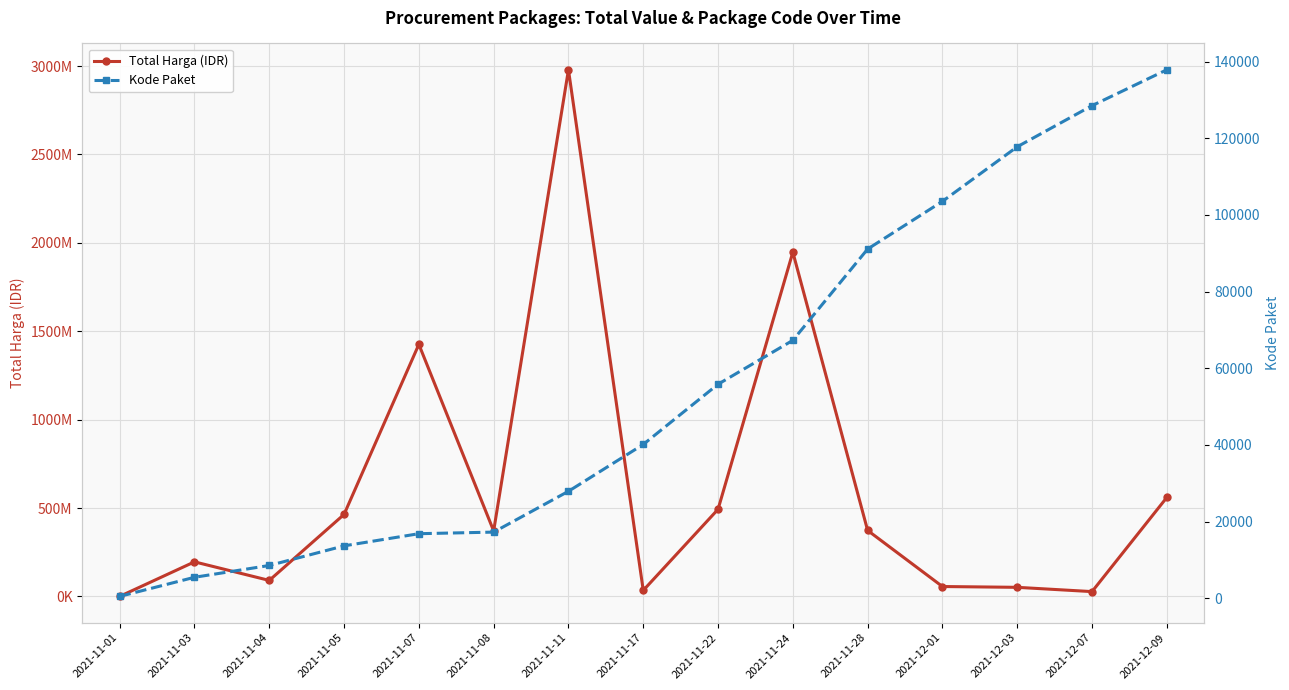

What is the label of the 4th point from the right?

2021-12-01